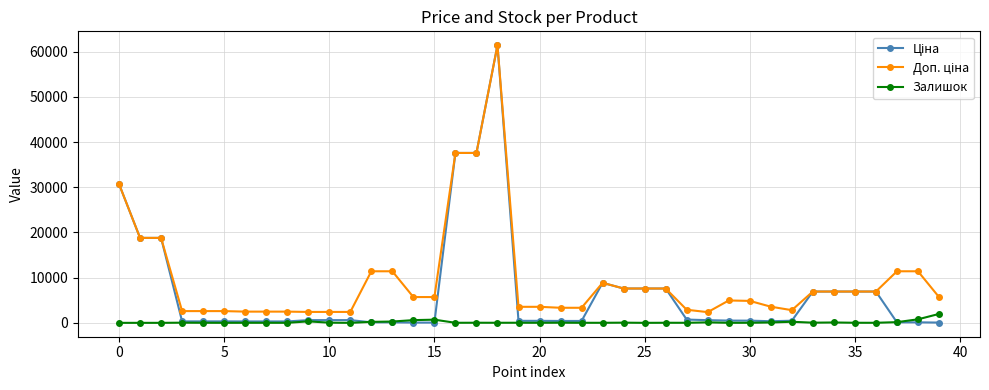

At how many categories does at least one series exceed 34258?

3